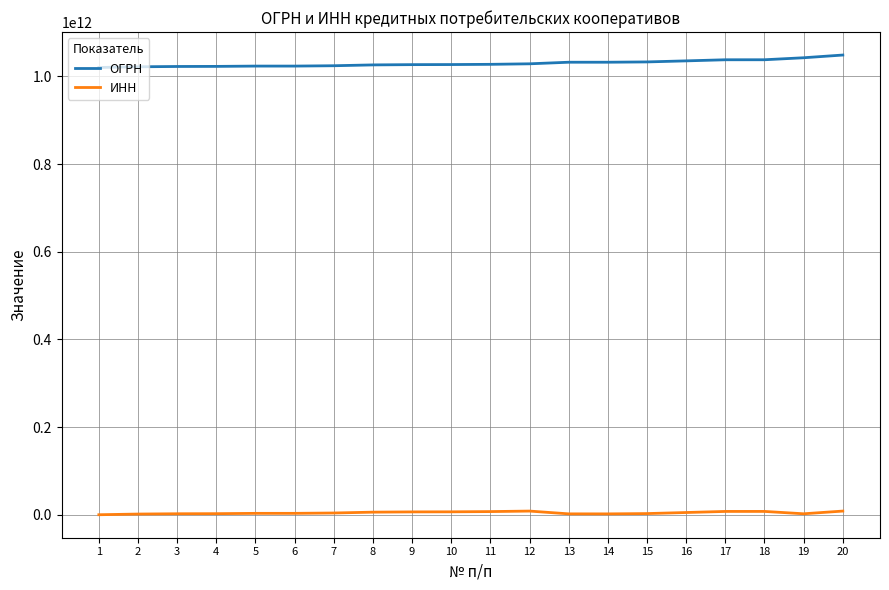

Which series has the largest total across all categories?

ОГРН